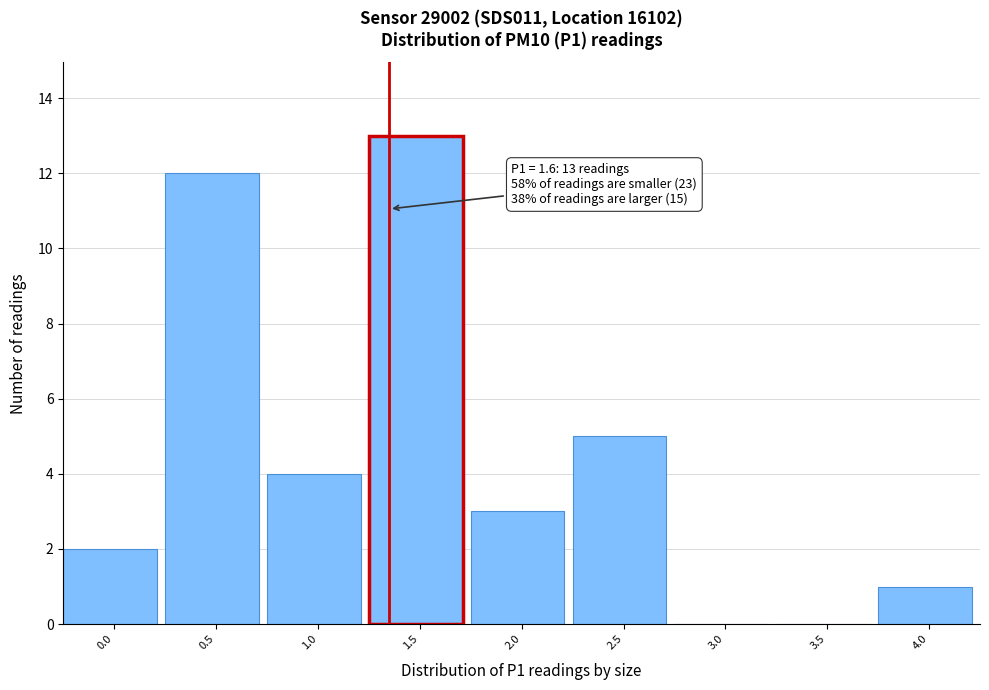

Reading left to right, extract all data points from this chart.

0.0=2	0.5=12	1.0=4	1.5=13	2.0=3	2.5=5	3.0=0	3.5=0	4.0=1